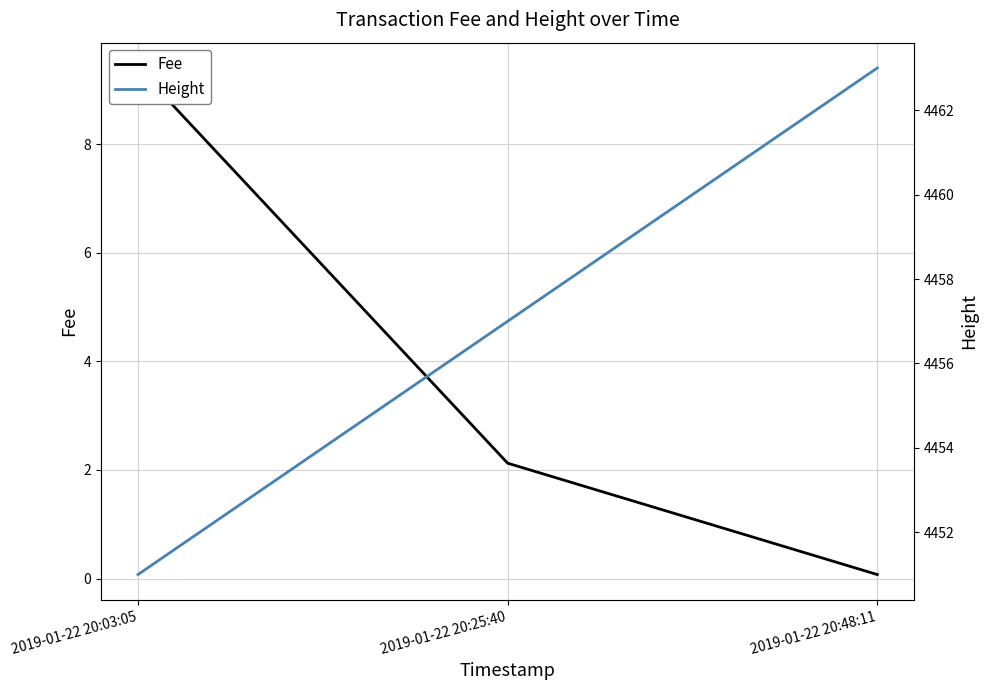

Is it true that Height equals 7769.8 at 2019-01-22 20:03:05?

False